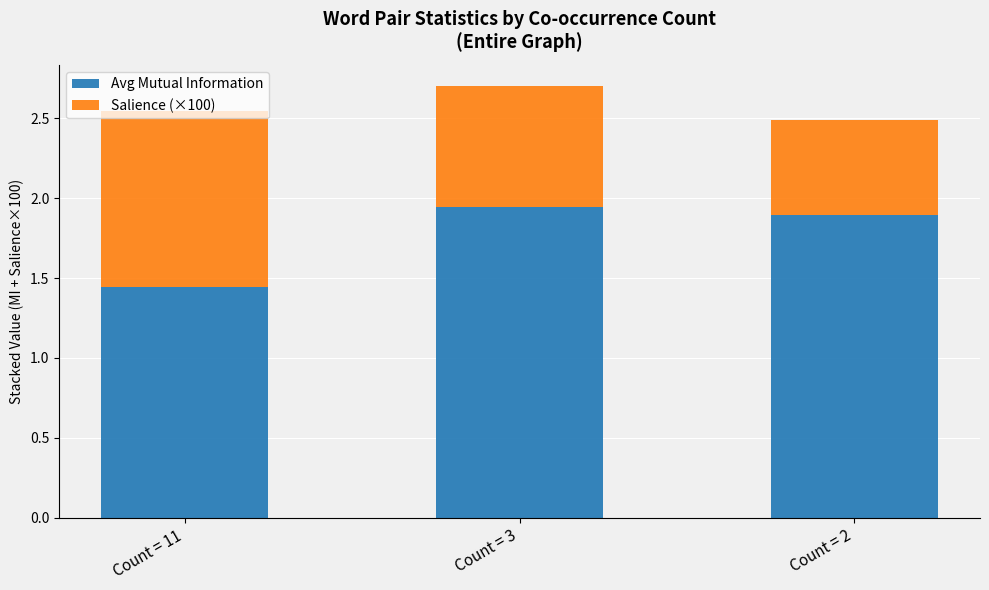

What is the sum of all Avg Mutual Information values?

5.3